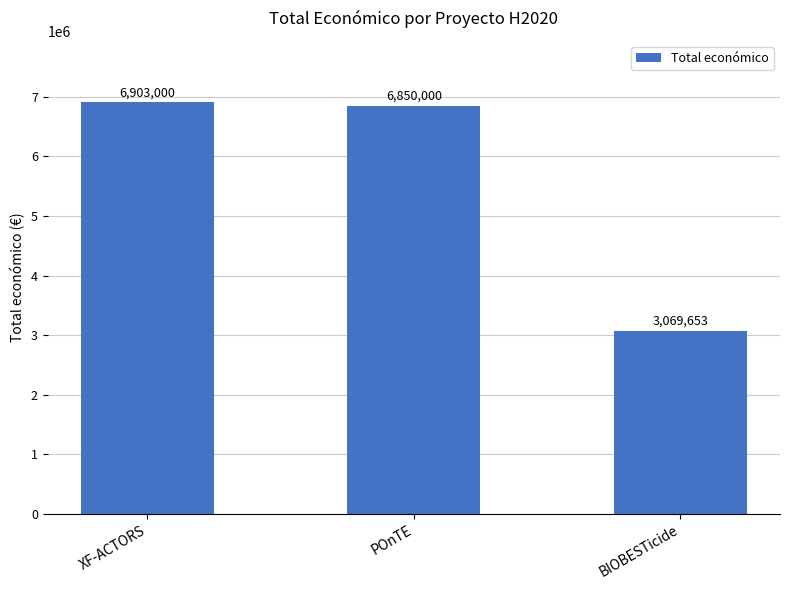

Rank the categories by value from highest to lowest.

XF-ACTORS, POnTE, BIOBESTicide